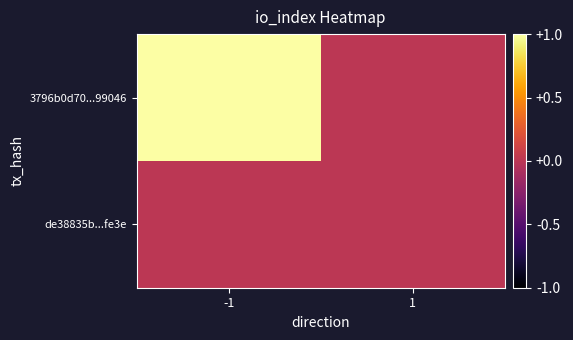

Which series has the largest total across all categories?

3796b0d70...99046